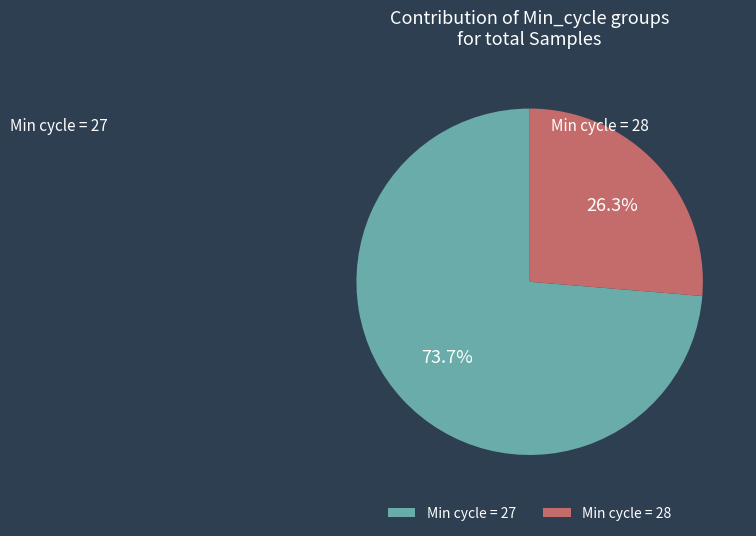

Count the number of slices in the pie.

2